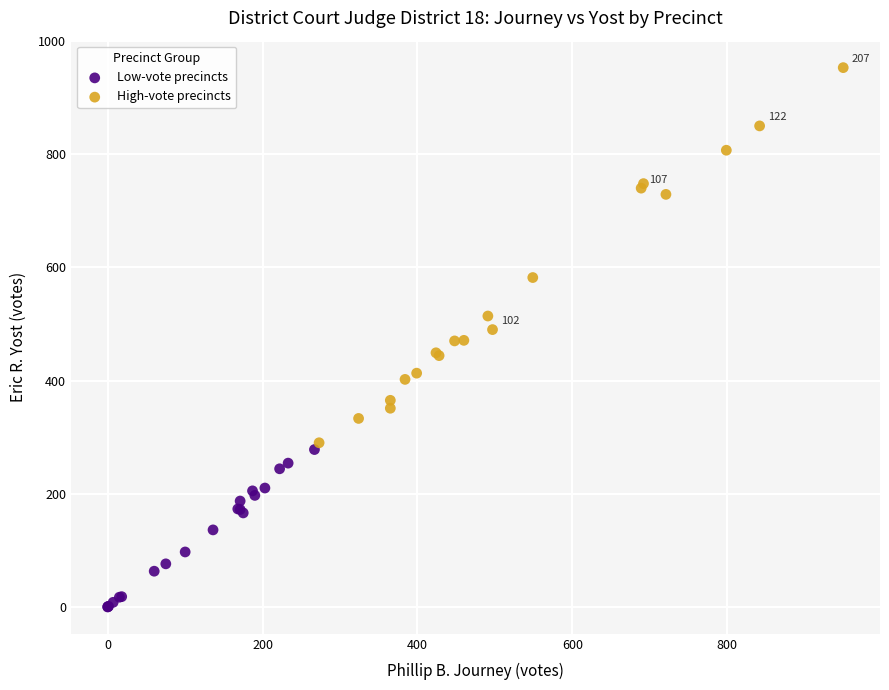

What are all the series names shown in the legend?

Low-vote precincts, High-vote precincts